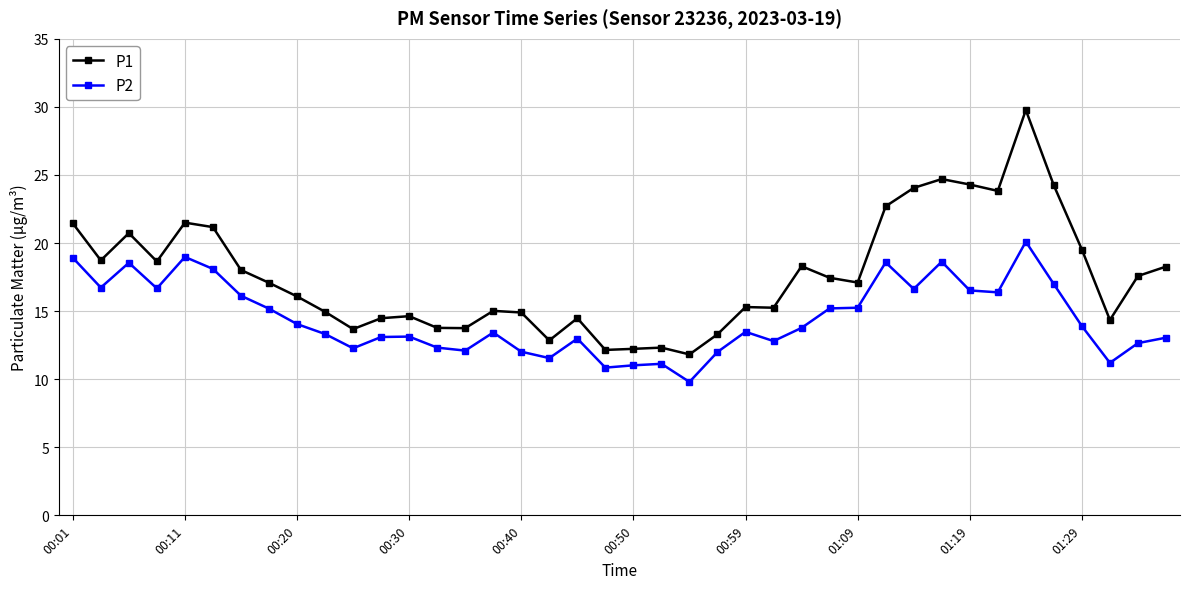

Which series has the widest spread of values?

P1